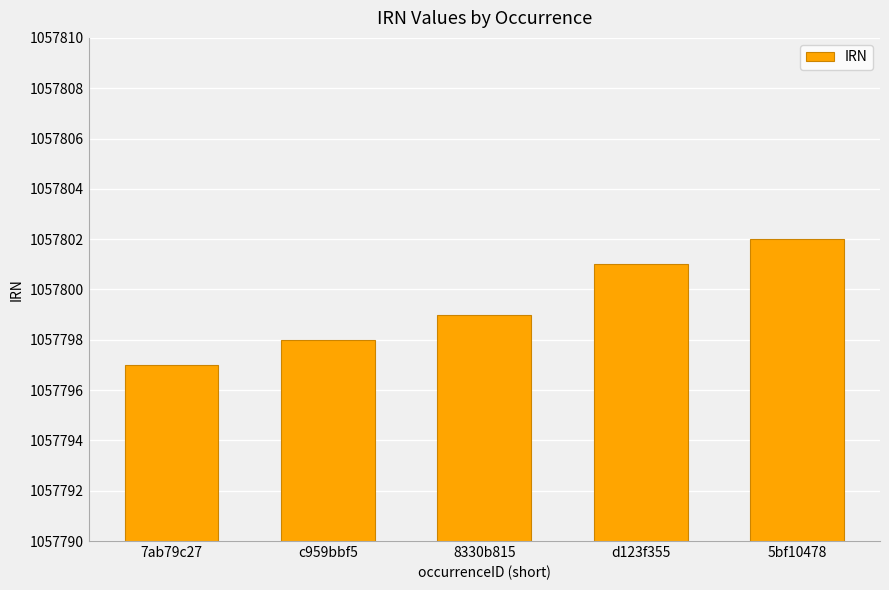

How many data points are less than 1057799?

2